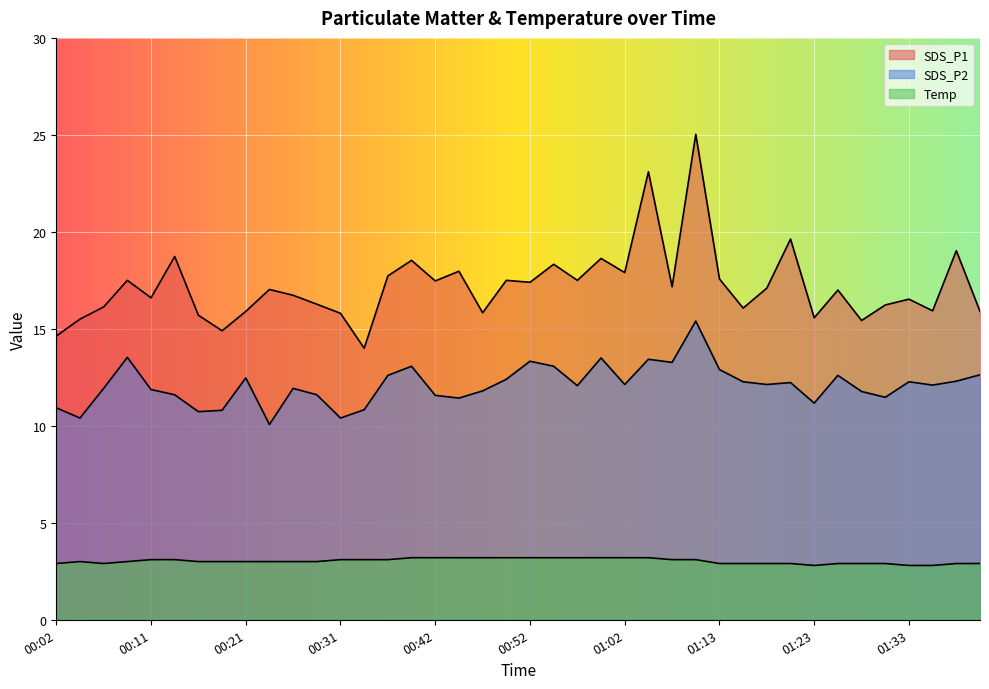

How many interior local valleys does the SDS_P2 series have?

12